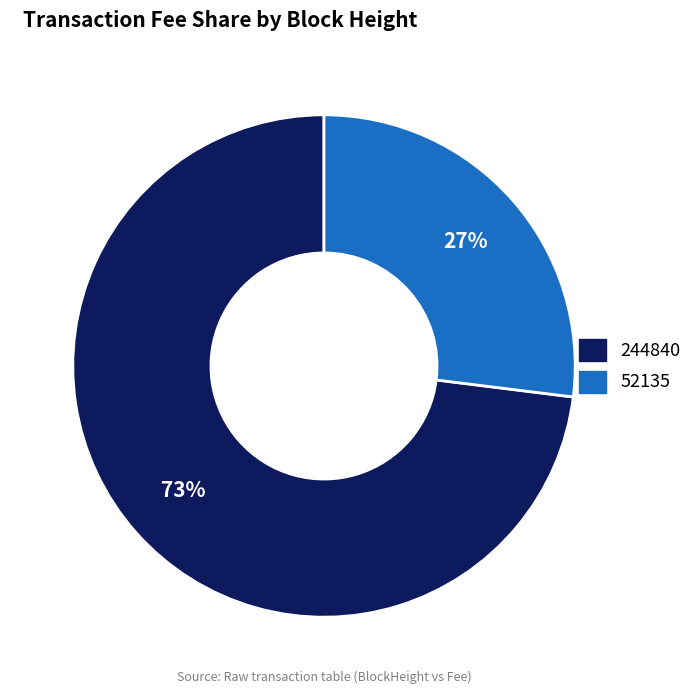

How many segments does this pie chart have?

2